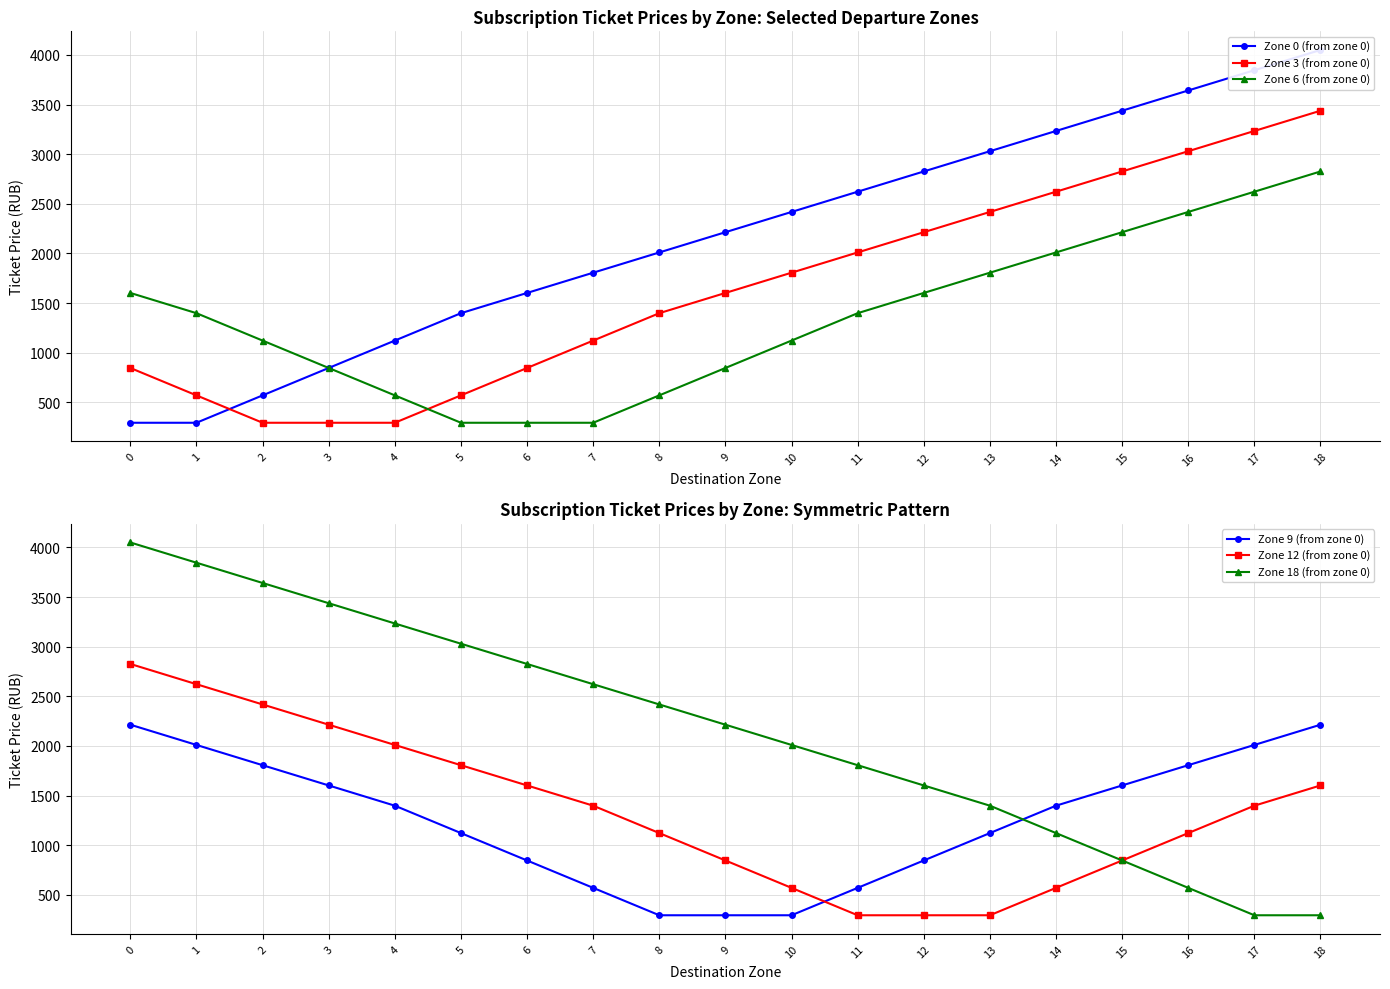

Does the chart display data point markers on the line(s)?

Yes